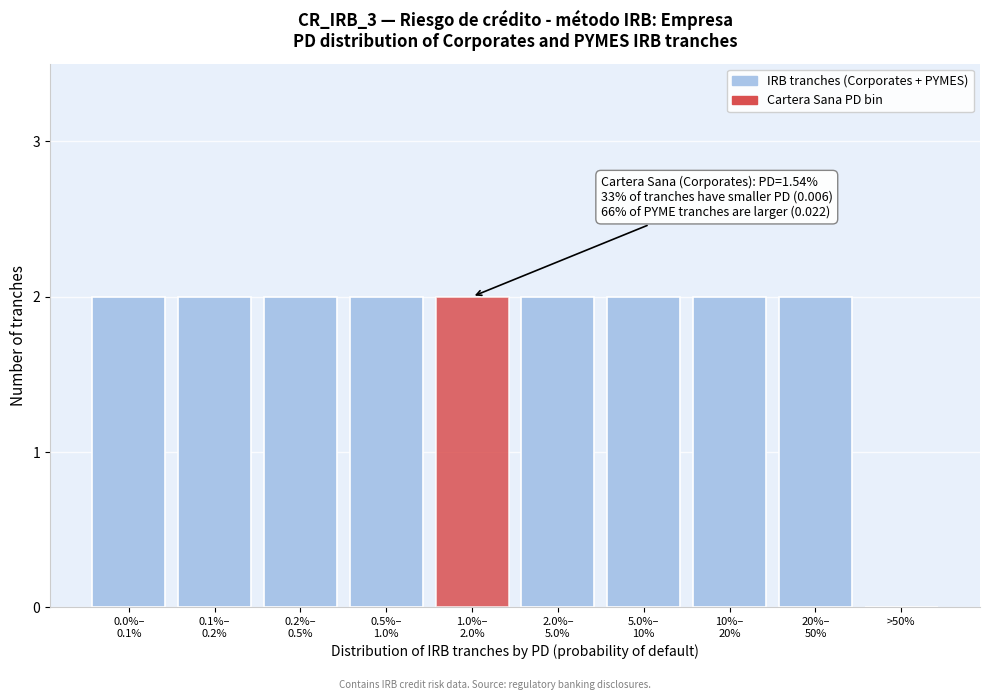

What is the sum of all values?

18